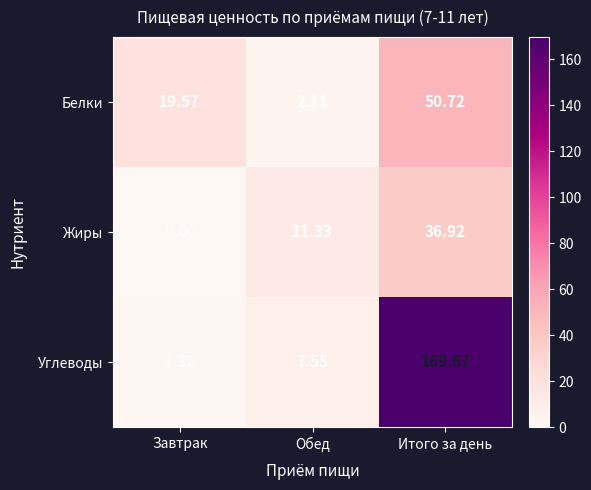

Rank the categories by Жиры value from highest to lowest.

Итого за день, Обед, Завтрак